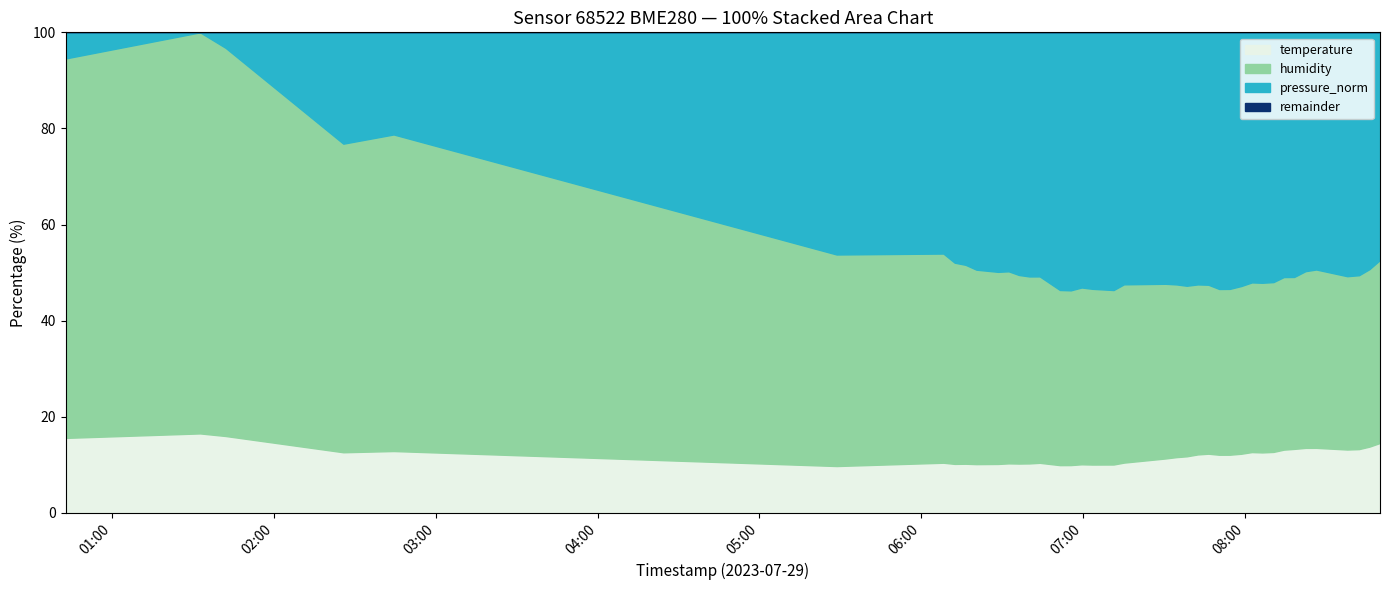

Which series has the largest range (max minus min)?

pressure_norm